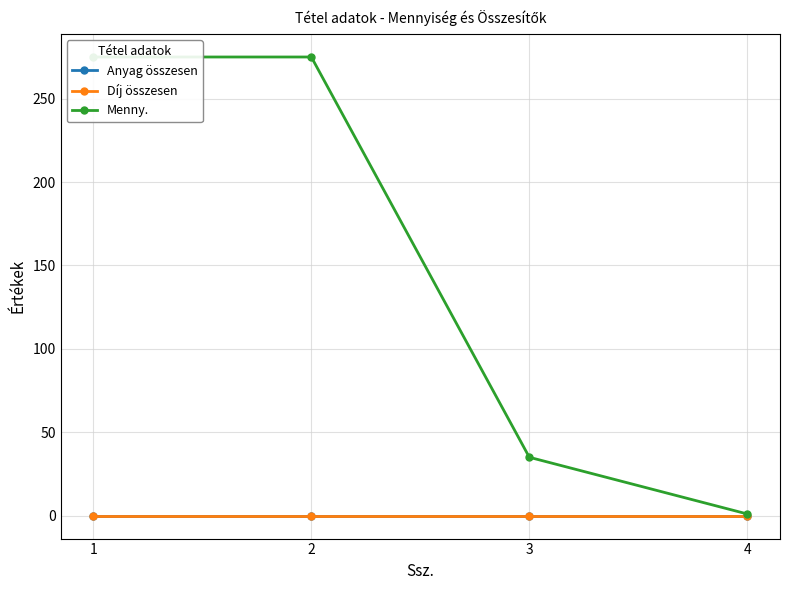

Reading right to left, what are all the values shown in this chart?

Anyag összesen: 4=0	3=0	2=0	1=0
Díj összesen: 4=0	3=0	2=0	1=0
Menny.: 4=1	3=35	2=275	1=275